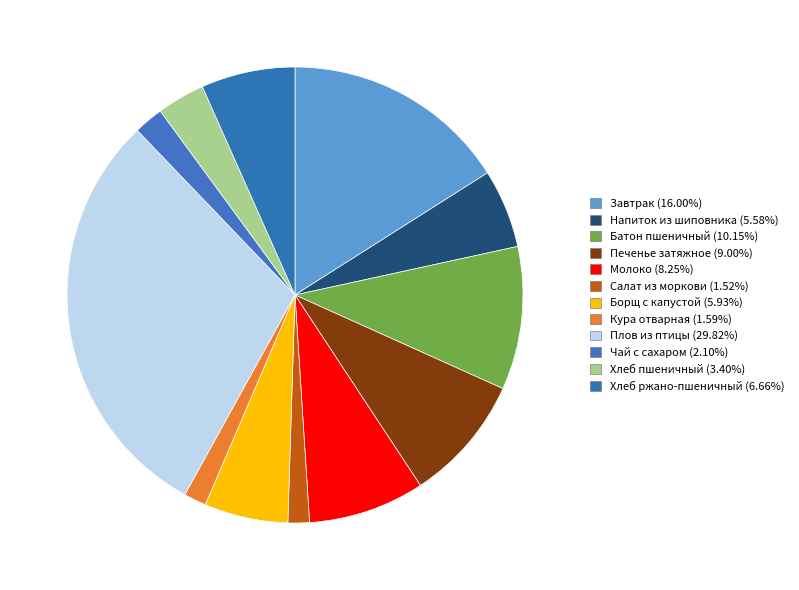

The Салат из моркови slice represents 11% of the pie. True or false?

False